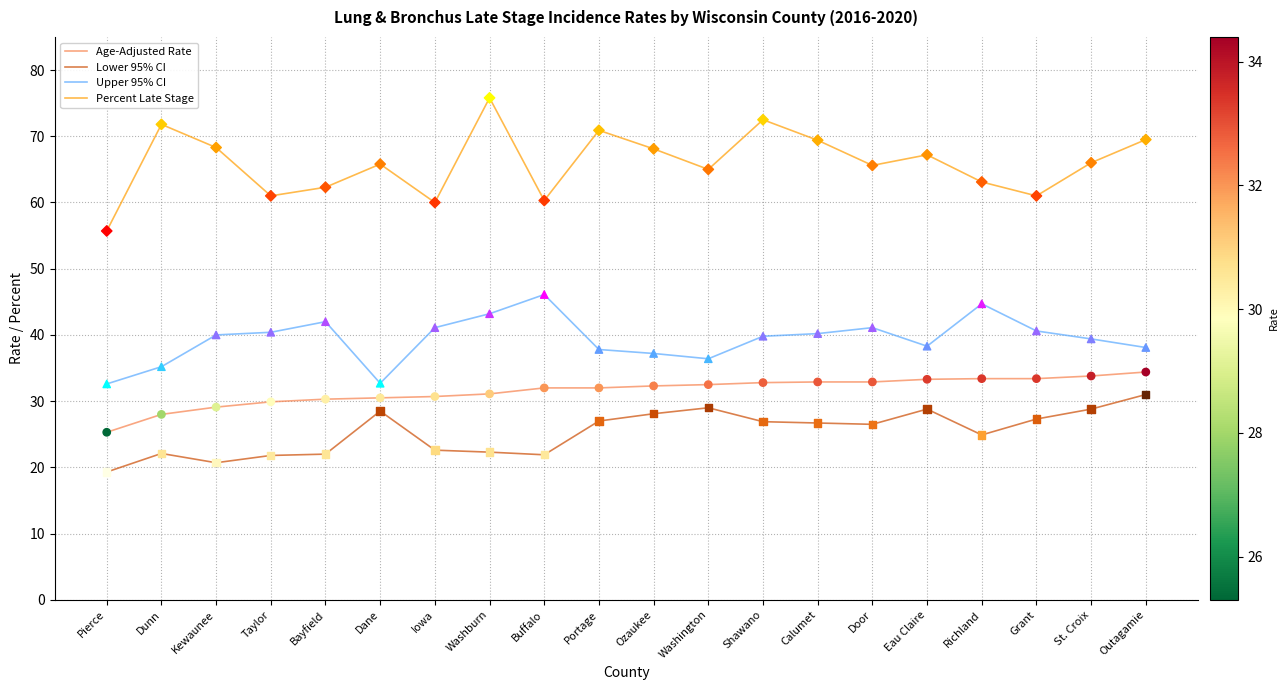

Which series changed the most between Pierce and St. Croix?

Percent Late Stage